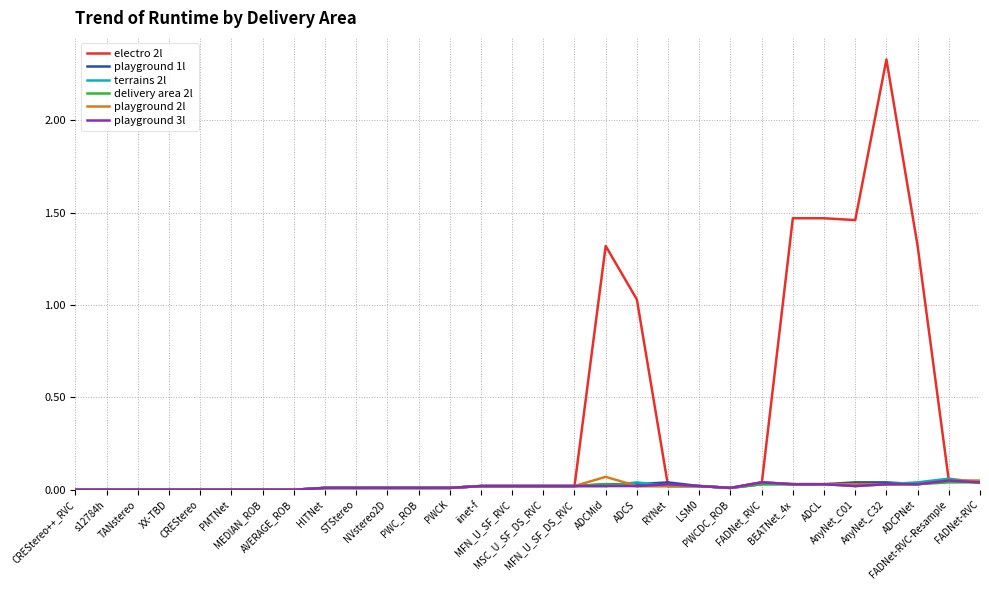

How many lines are shown in the chart?

6